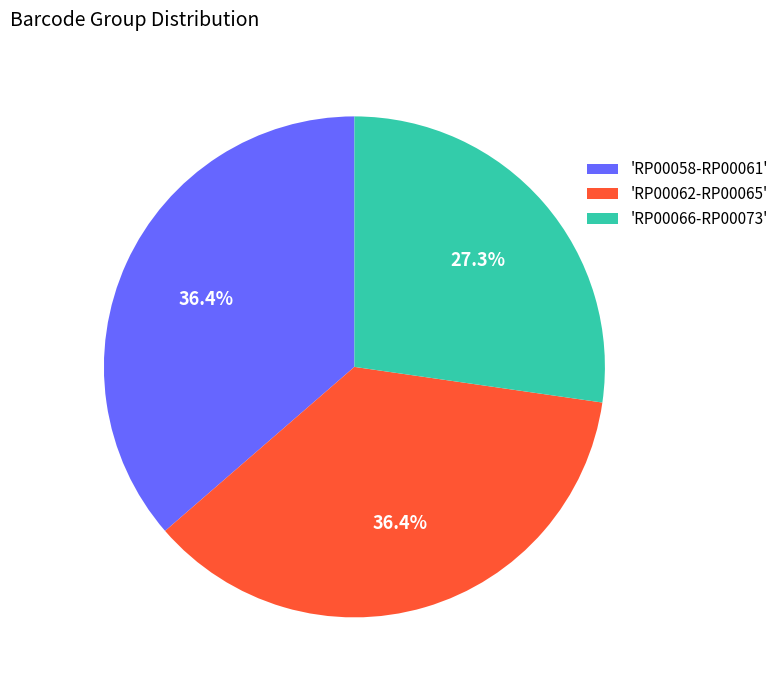

Is 'RP00066-RP00073' the majority of the pie?

No